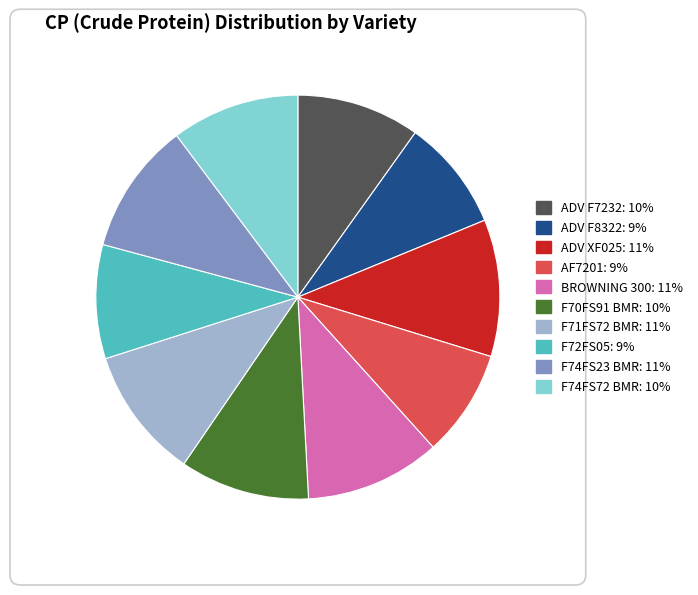

Count the number of slices in the pie.

10